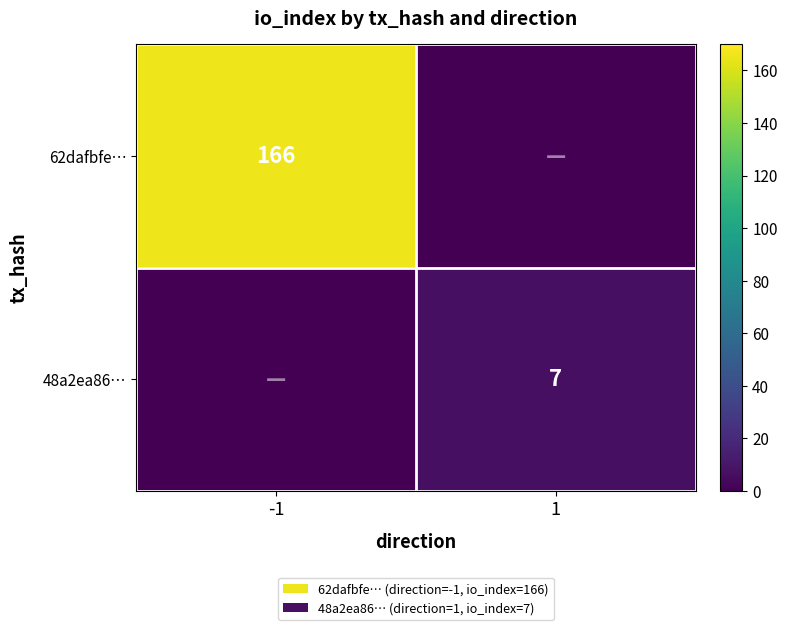

True or false: 62dafbfe… has a value of 166 at -1.

True